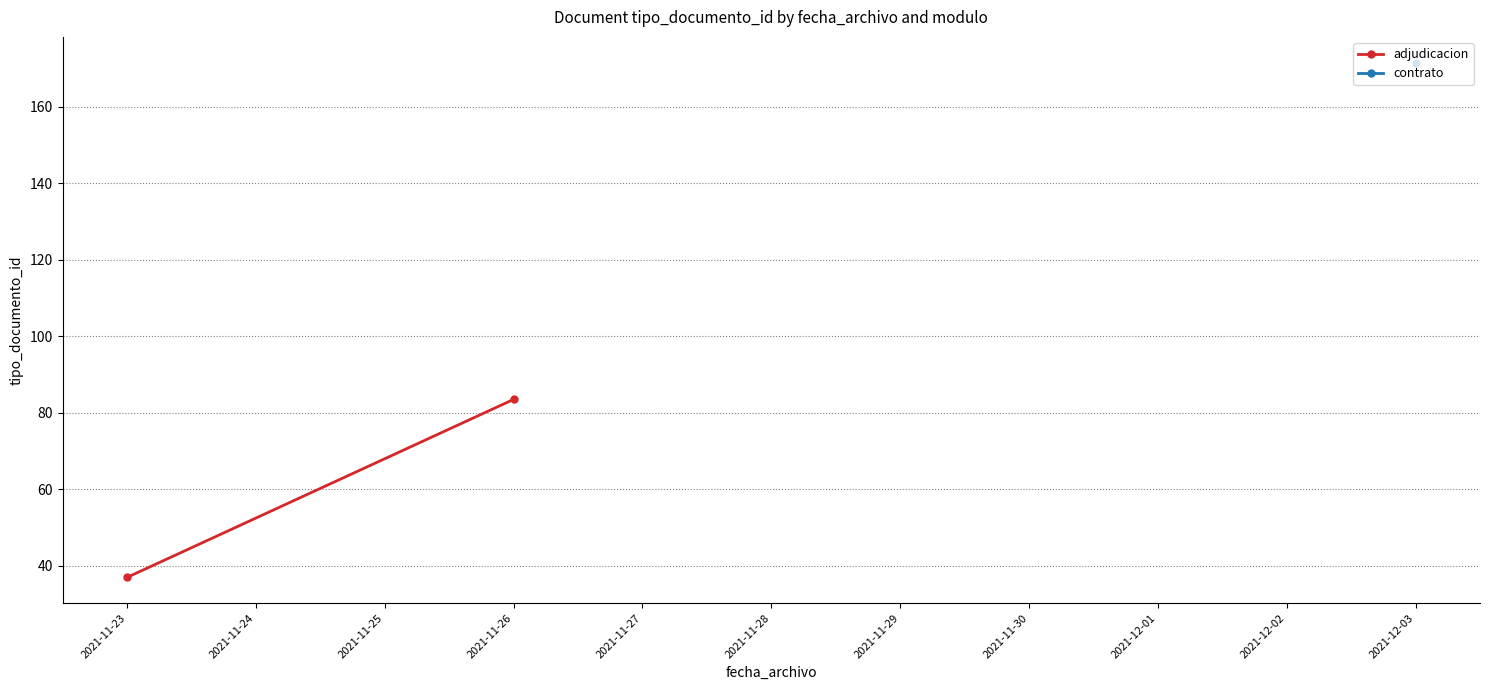

How many values are below 83?

1